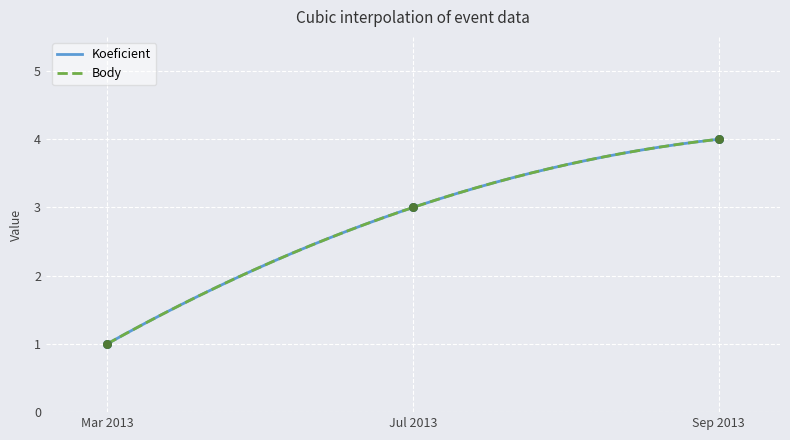

Is the value of Body at Mar 2013 greater than the value of Koeficient at Jul 2013?

No